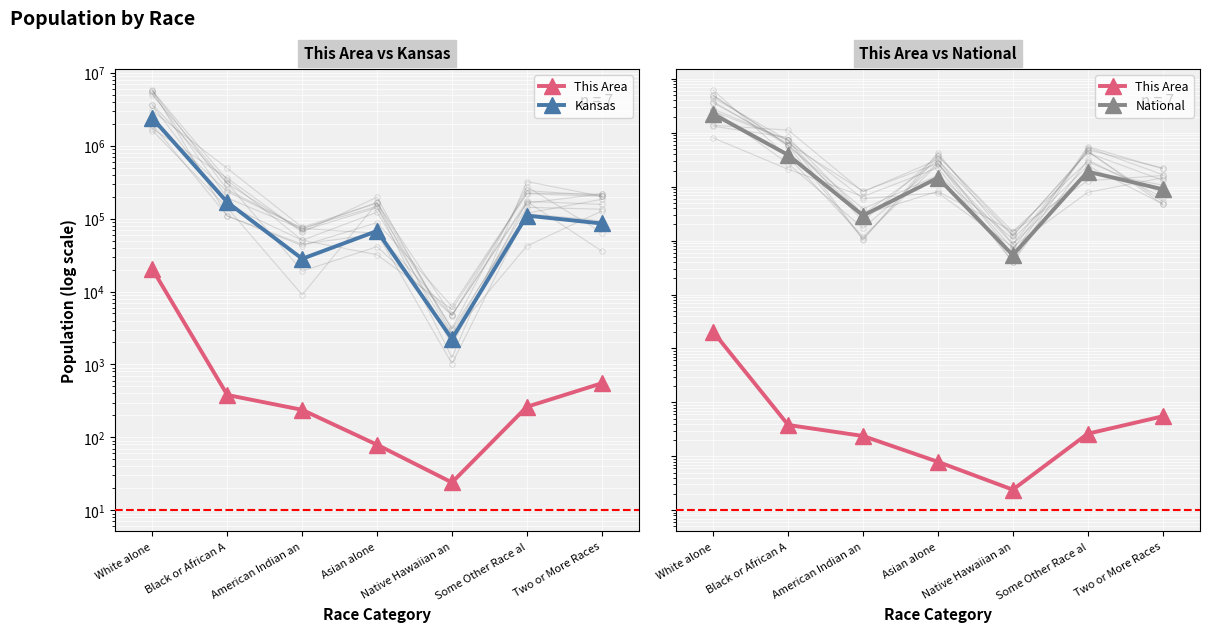

True or false: This Area and National cross at least once.

False